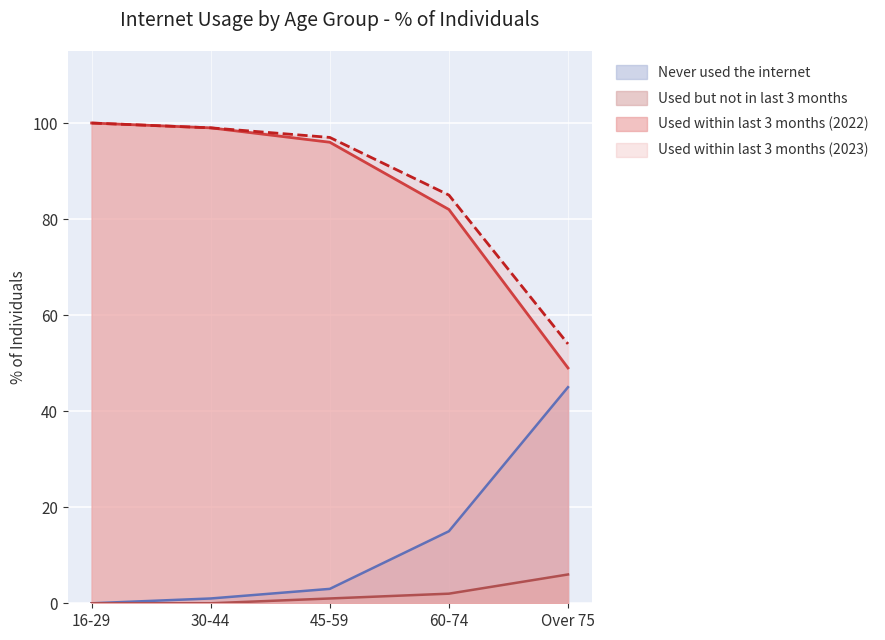

Between 60-74 and 45-59, which is larger?

60-74